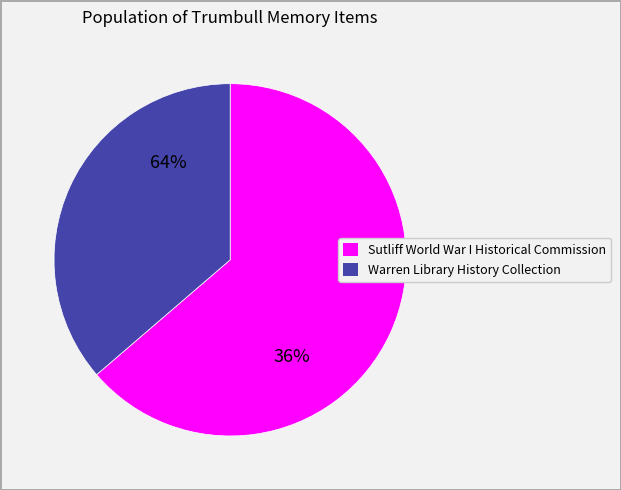

Do Warren Library History Collection and Sutliff World War I Historical Commission together represent more than half of the pie?

Yes